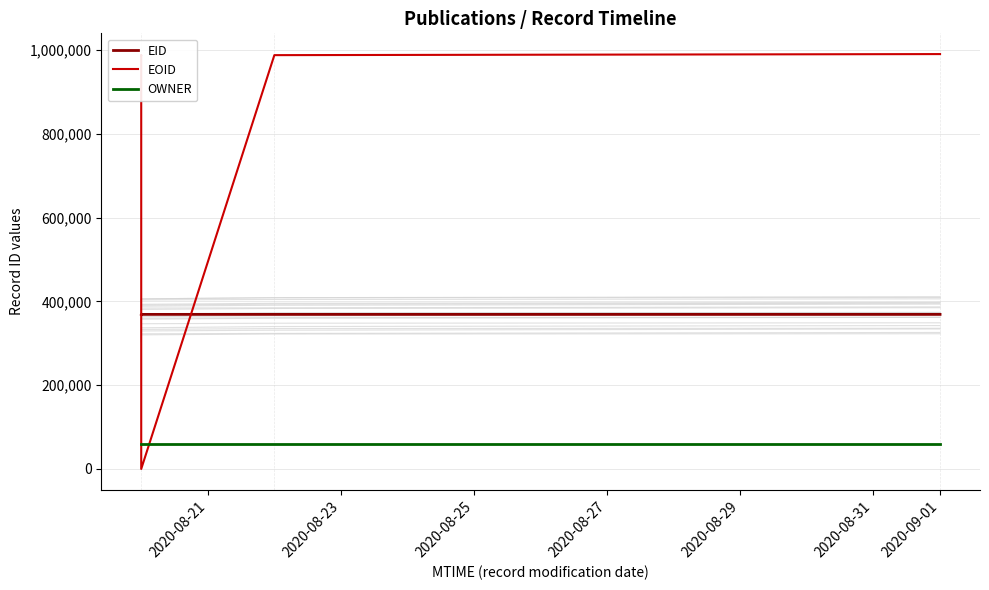

What position from the left is 2020-08-23?

2